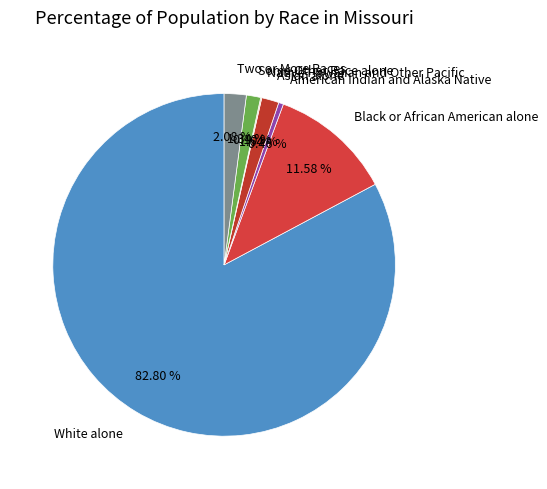

Is the sum of Asian alone and Two or More Races greater than half?

No